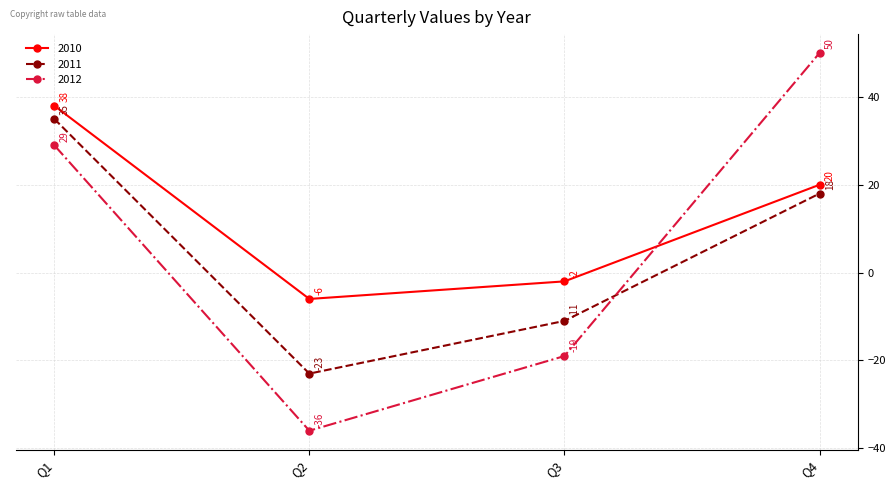

At which category does 2010 reach its first local valley?

Q2